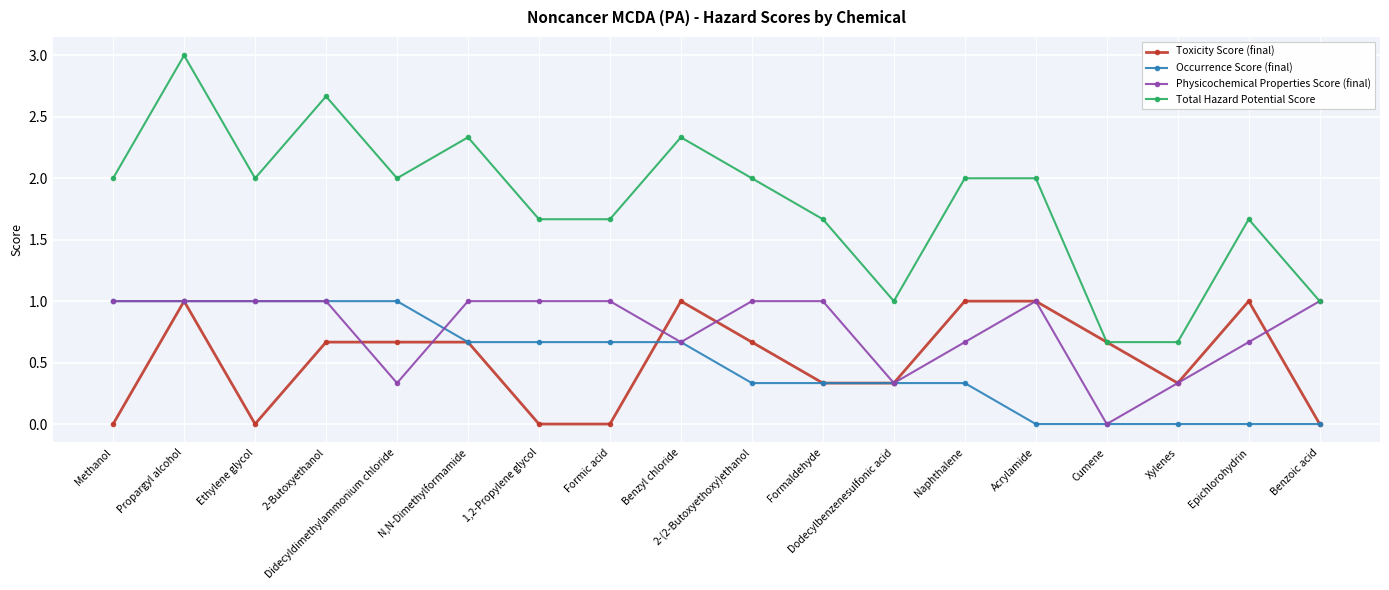

True or false: Total Hazard Potential Score and Occurrence Score (final) intersect in this chart.

False